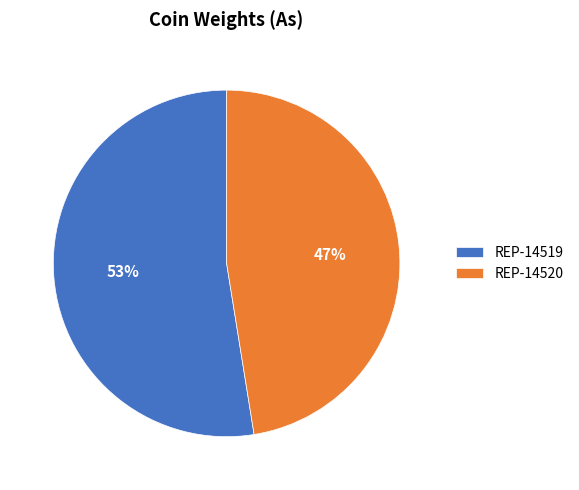

How many segments does this pie chart have?

2